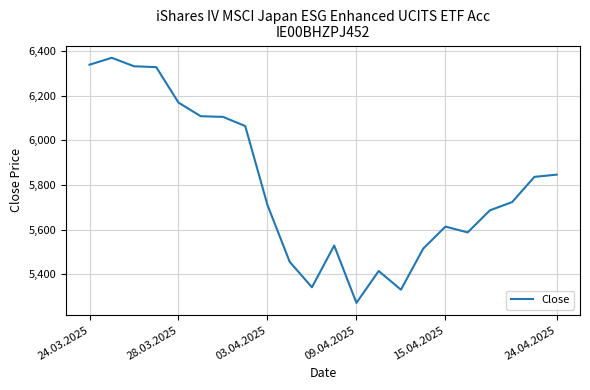

What is the difference between the maximum and minimum values?

1099